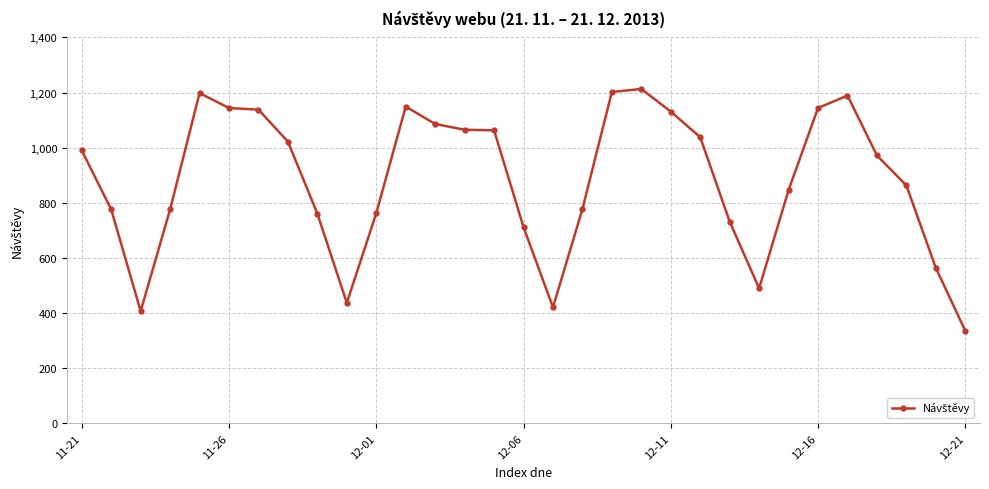

What is the maximum value shown in the chart?

1213